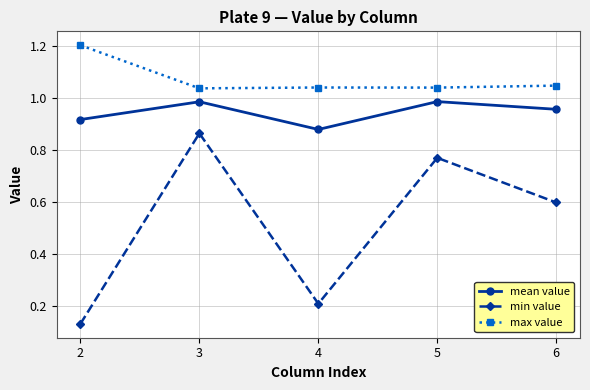

What is the difference between the second highest and second lowest values in the min value series?

0.6